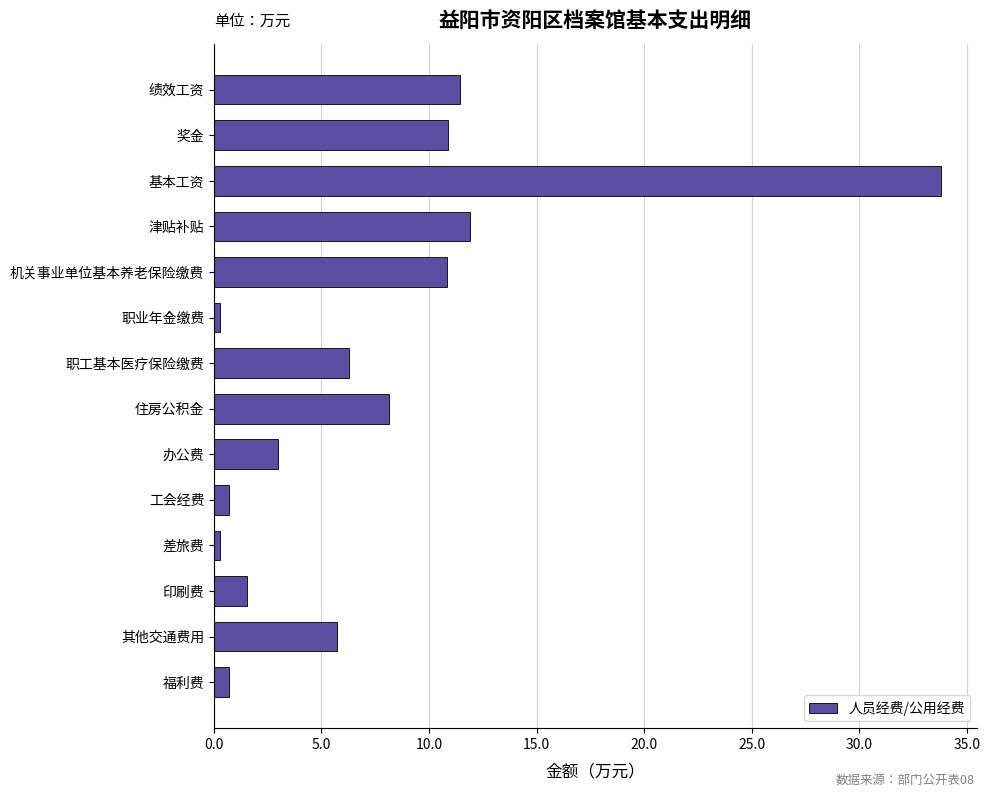

At which label is the value closest to 17?

津贴补贴